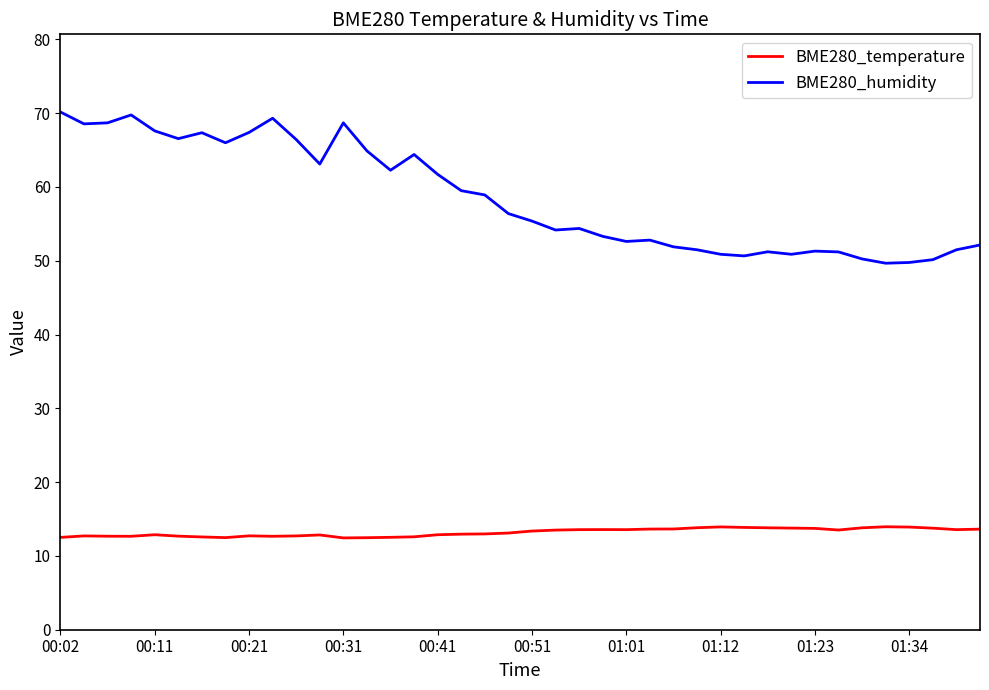

Which series has the largest total across all categories?

BME280_humidity